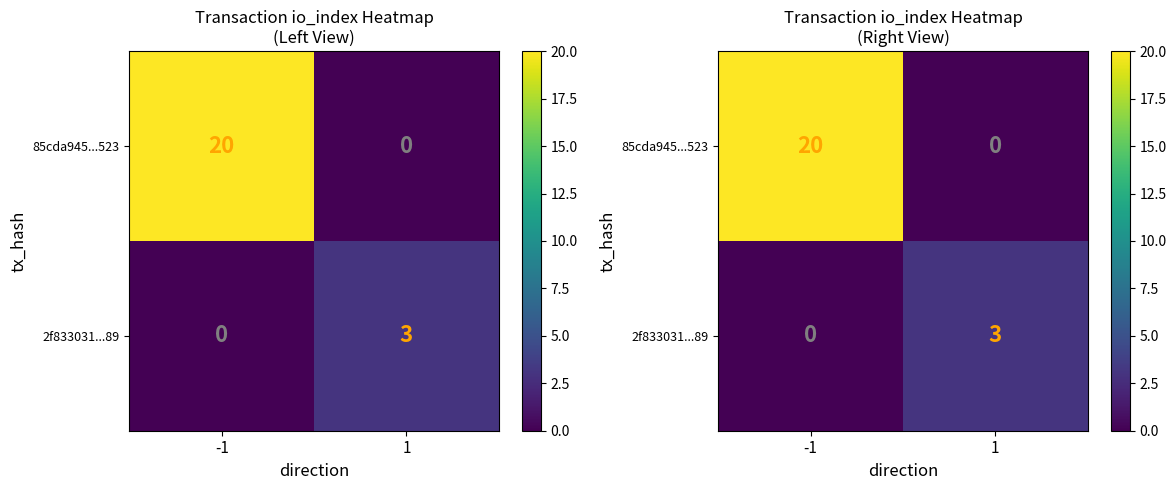

What is the total value across all series at 1?

3